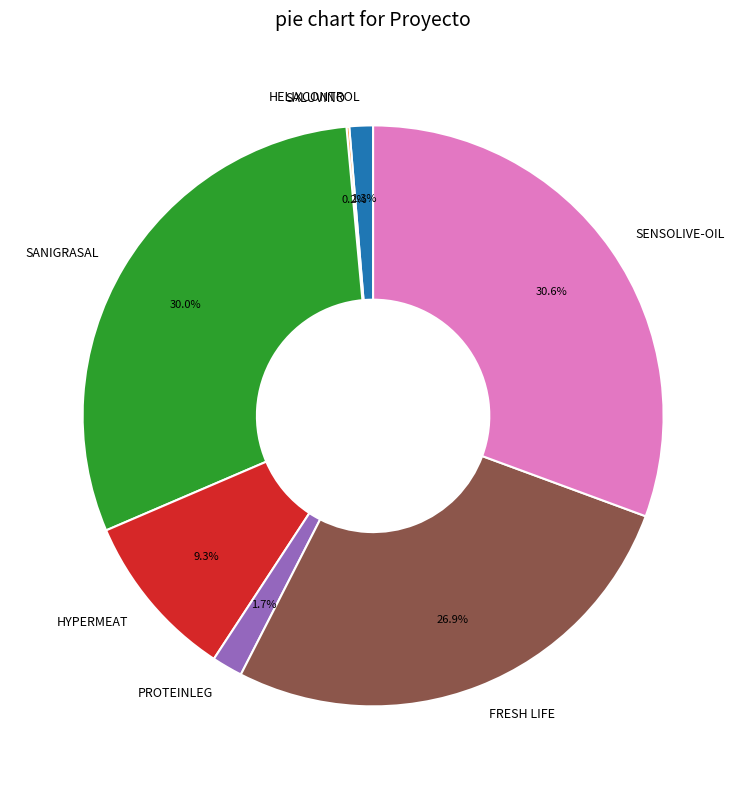

Is there any slice that represents more than half of the pie?

No